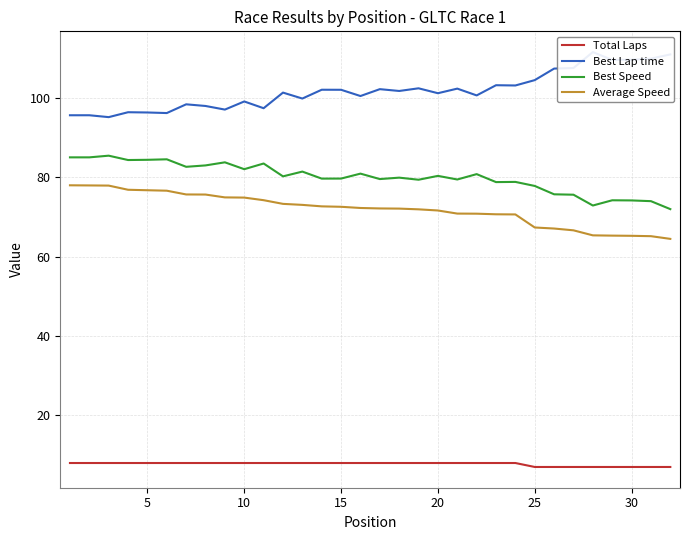

What is the maximum value for Best Speed?

85.5